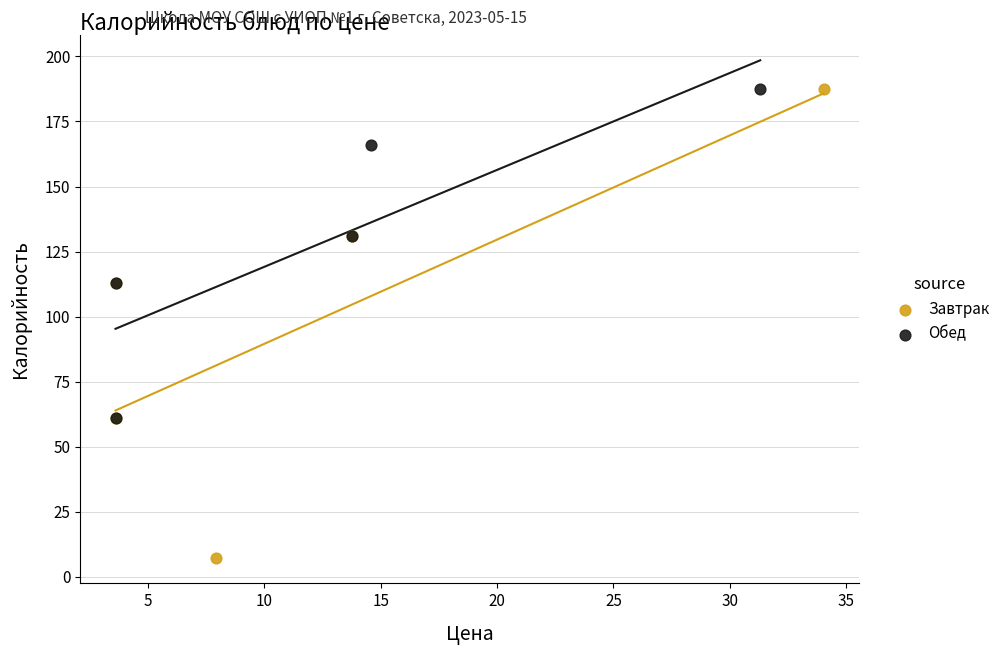

What are all the series names shown in the legend?

Завтрак, Обед